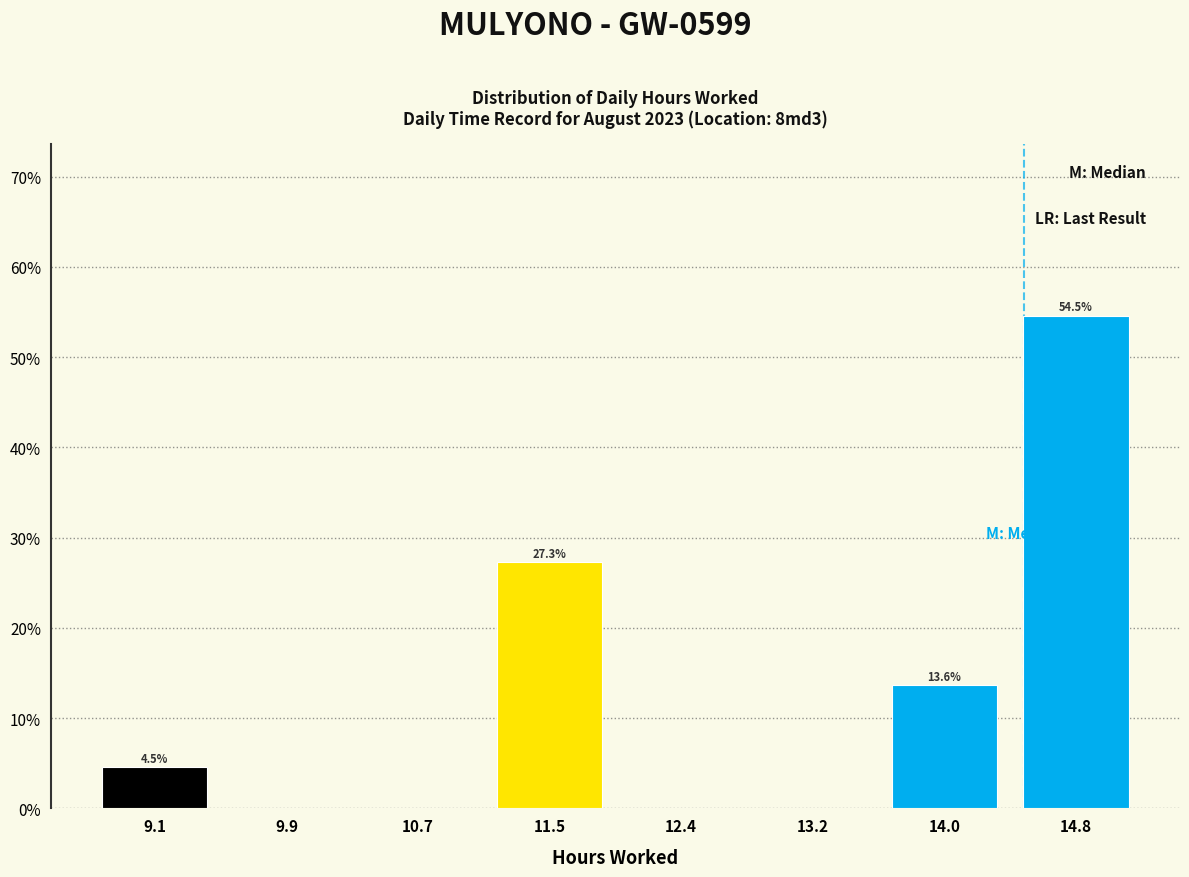

Which range on the x-axis has the tallest bar?

14.4 to 15.2